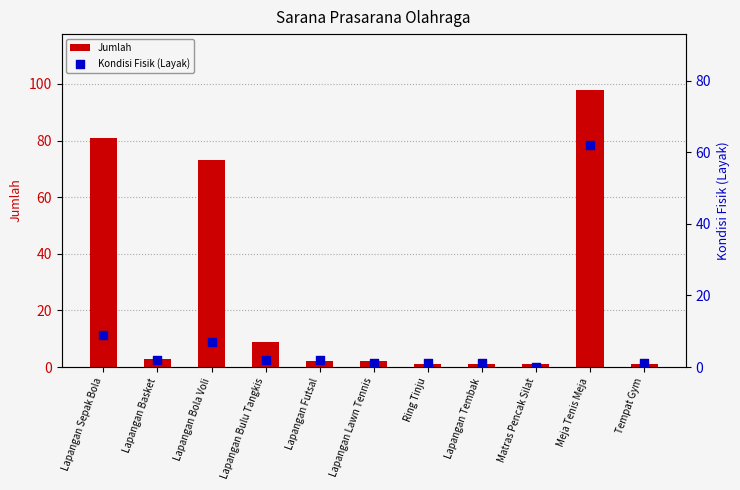

Which series reaches the minimum Y coordinate?

Kondisi Fisik (Layak)